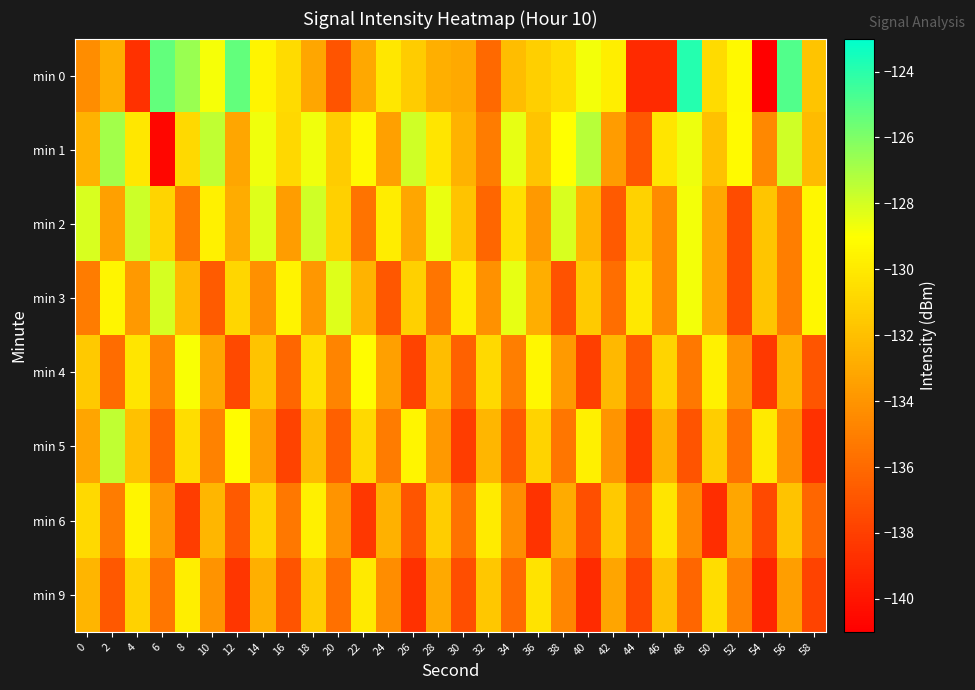

At which category does the chart reach its peak across all series?

48